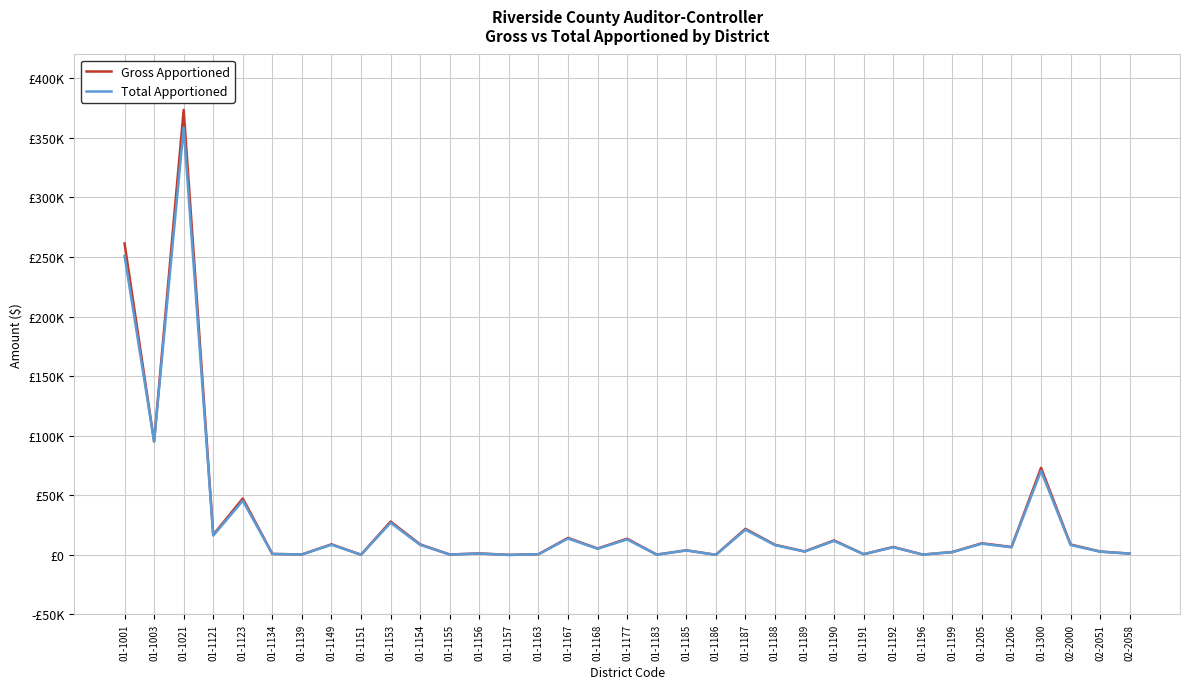

Which category has the highest value in the Gross Apportioned series?

01-1021